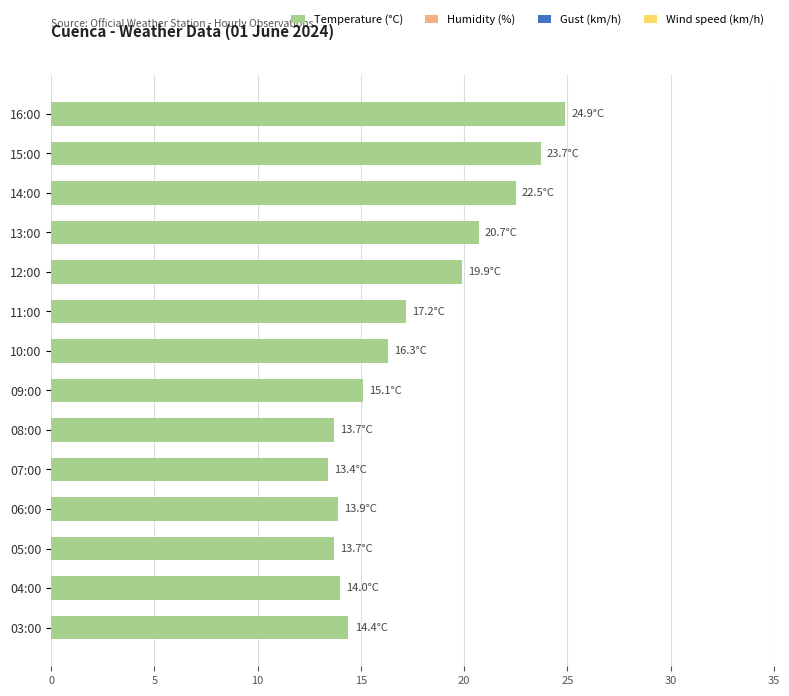

What is the difference between the maximum and minimum values?

11.5